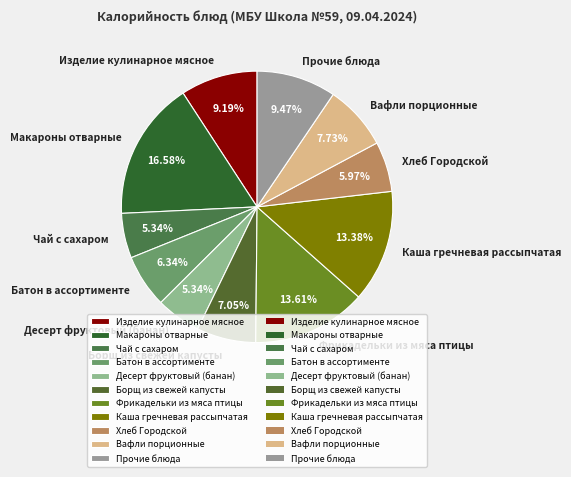

Is the sum of Каша гречневая рассыпчатая and Чай с сахаром greater than half?

No